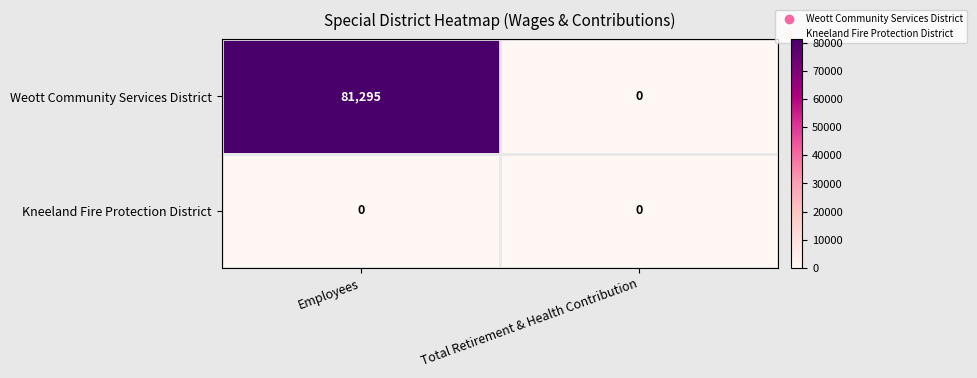

At how many categories does at least one series exceed 52117?

1